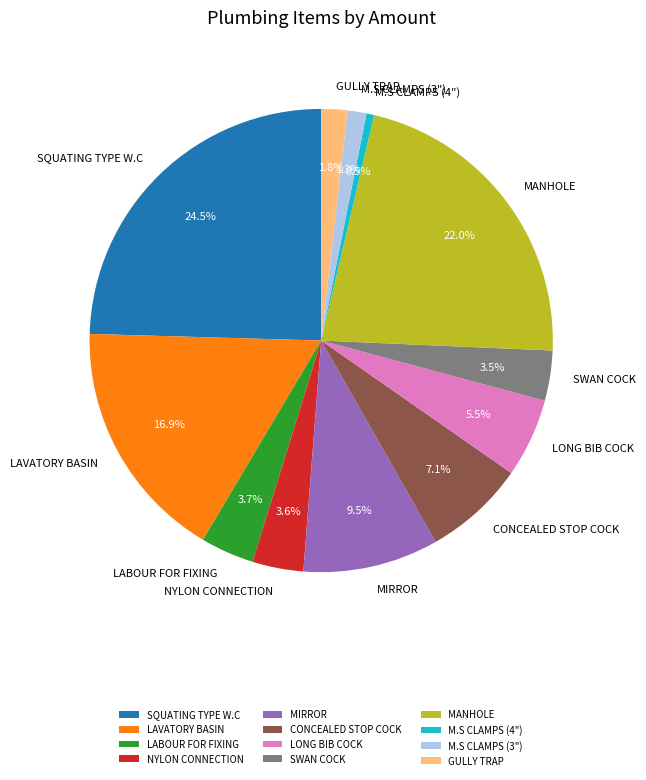

What is the largest slice in the pie chart?

SQUATING TYPE W.C